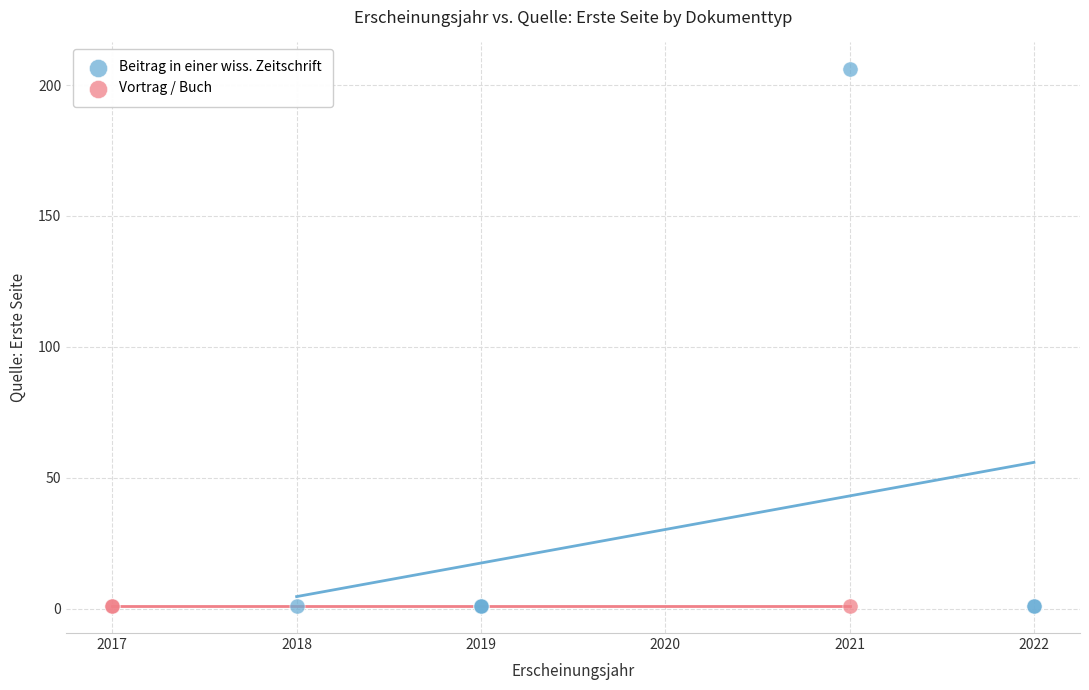

Which series contains the highest Y value?

Beitrag in einer wiss. Zeitschrift